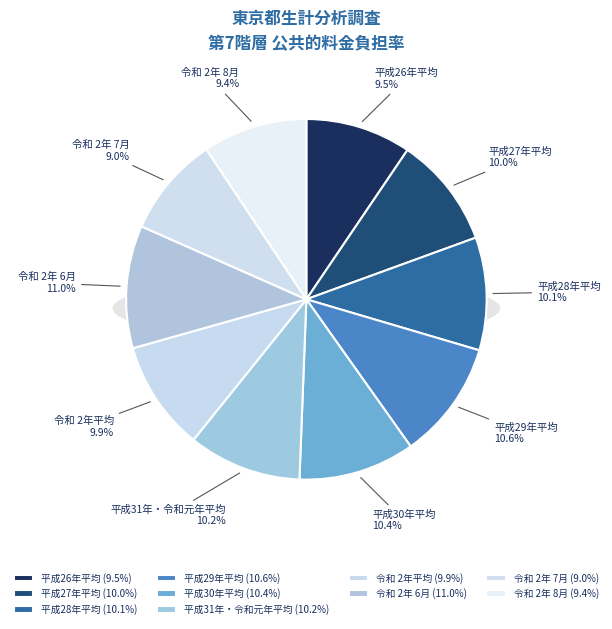

Rank the categories by value from lowest to highest.

令和 2年 7月, 令和 2年 8月, 平成26年平均, 令和 2年平均, 平成27年平均, 平成28年平均, 平成31年・令和元年平均, 平成30年平均, 平成29年平均, 令和 2年 6月